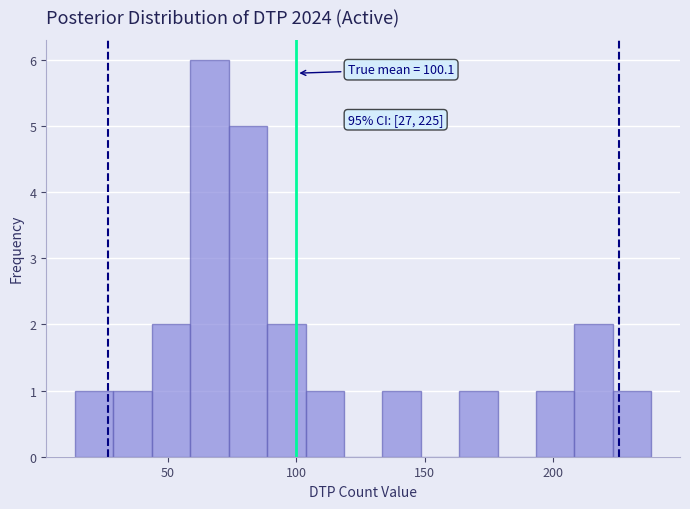

Around what value on the x-axis is the tallest bar? Give the approximate position of its centre, as read against the axis.

65